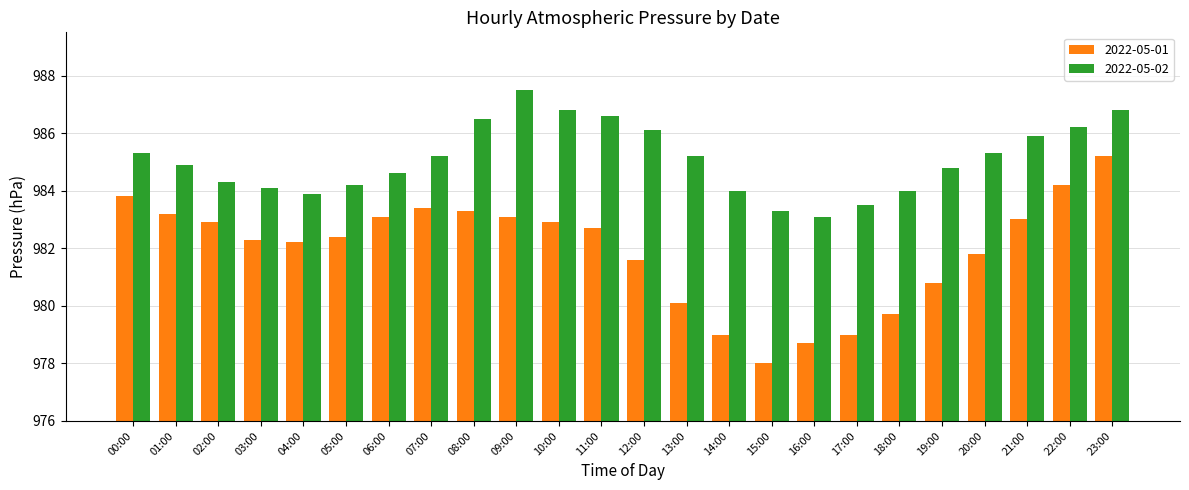

Are the bars grouped side by side (vs. stacked)?

Yes